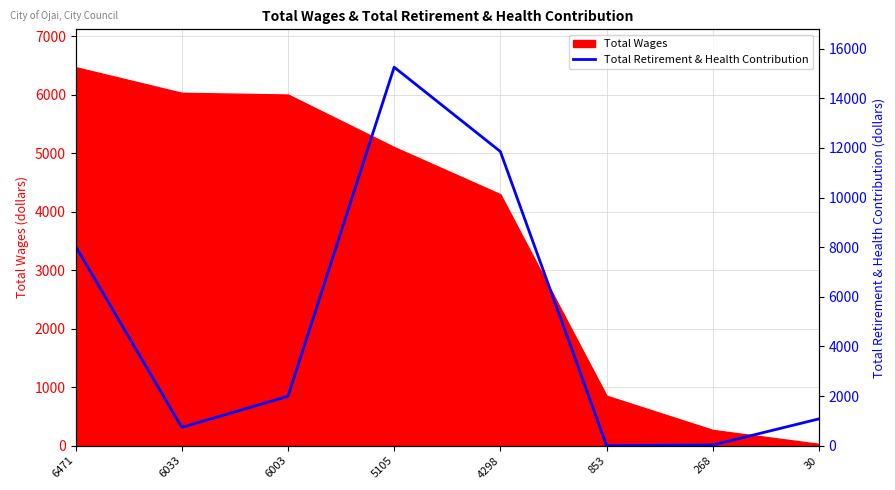

True or false: Total Wages has a value of 6003 at 6003.

True